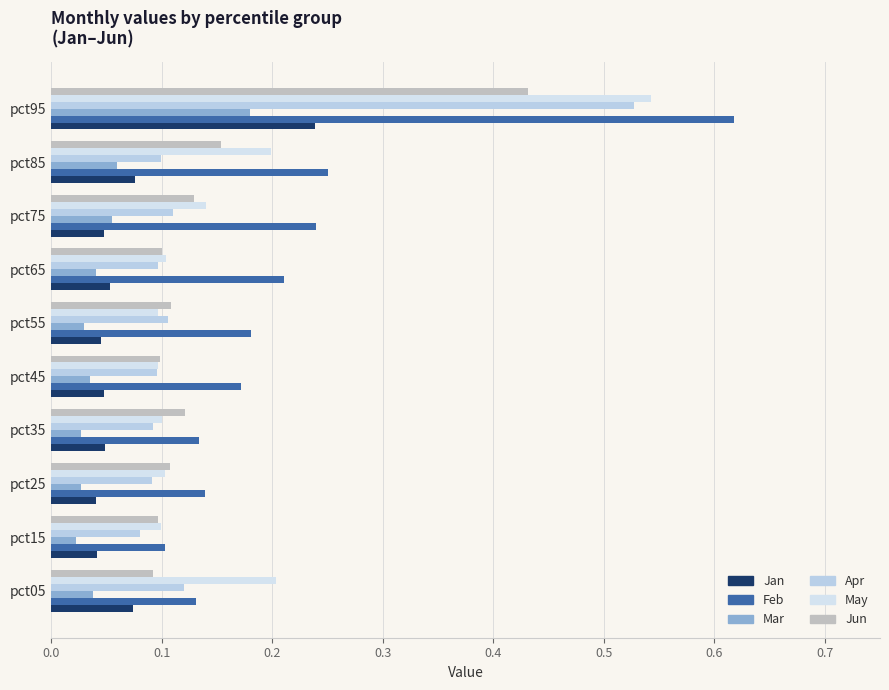

How many distinct data groups are displayed?

6